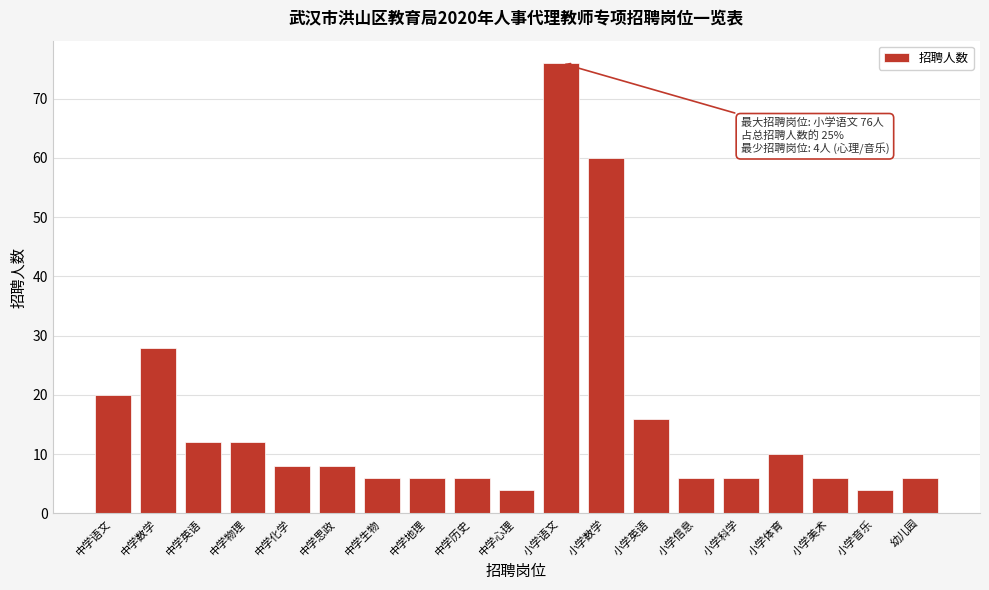

Reading left to right, list all the values displayed in this chart.

20	28	12	12	8	8	6	6	6	4	76	60	16	6	6	10	6	4	6